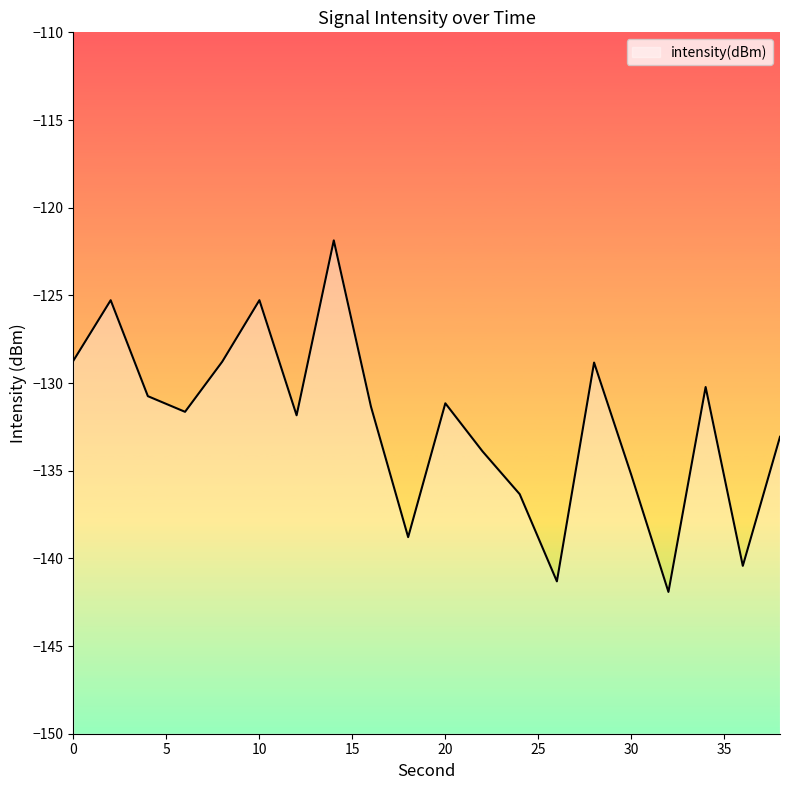

Reading left to right, transcribe all the data shown in this chart.

-128.7	-125.3	-130.7	-131.6	-128.8	-125.3	-131.8	-121.9	-131.3	-138.8	-131.2	-133.9	-136.3	-141.3	-128.8	-135.2	-141.9	-130.2	-140.4	-133.1